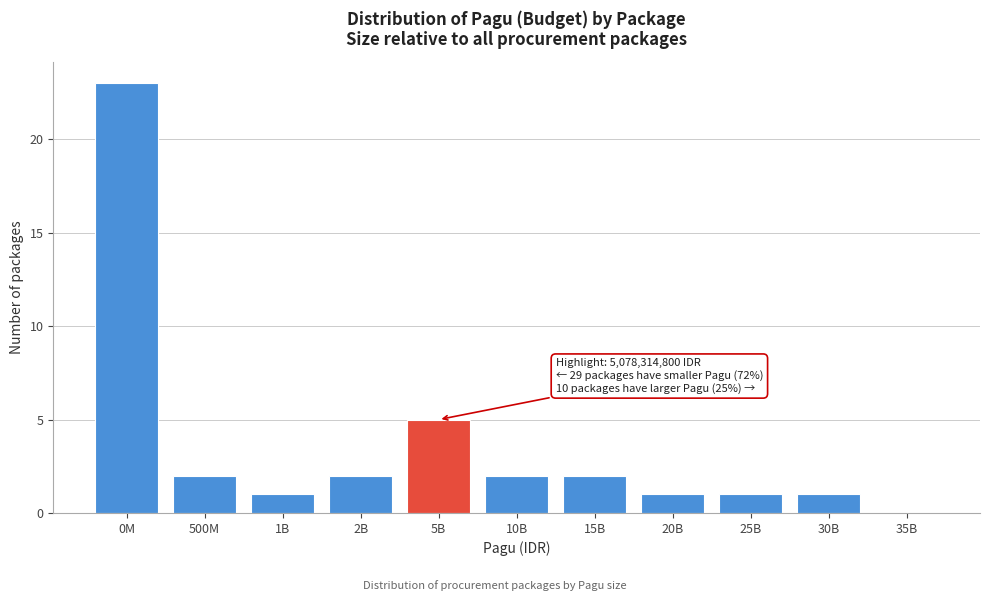

Reading right to left, list all the values displayed in this chart.

35B=0	30B=1	25B=1	20B=1	15B=2	10B=2	5B=5	2B=2	1B=1	500M=2	0M=23